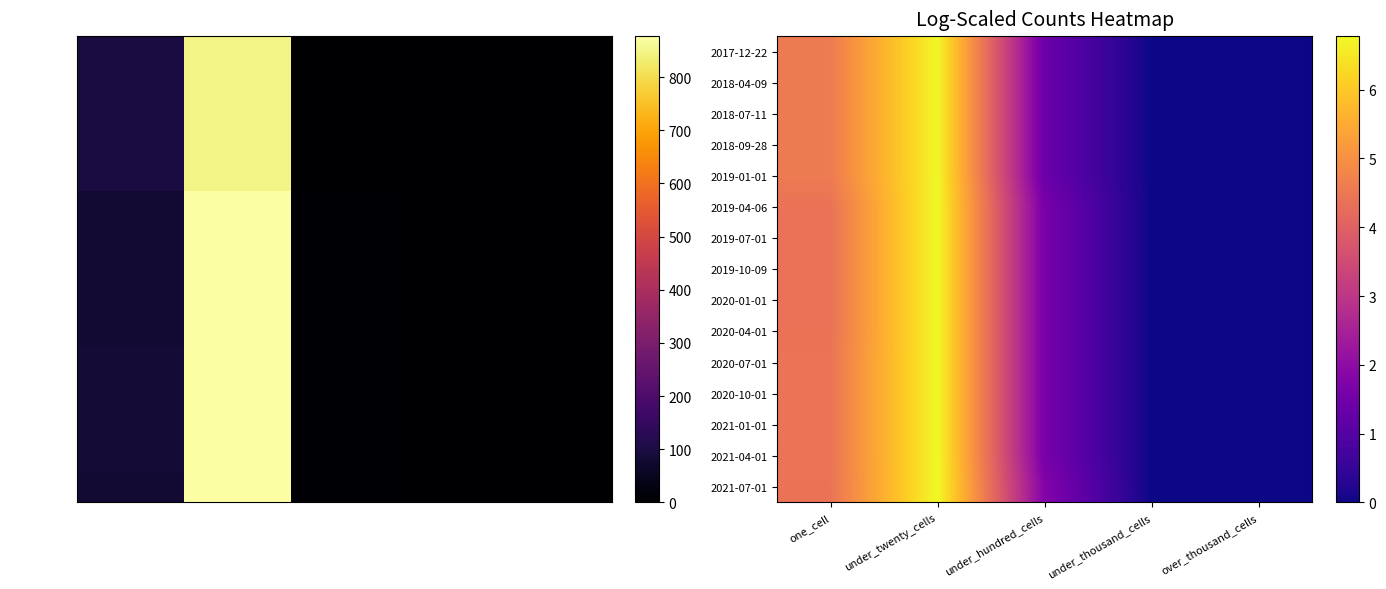

What is the average value of the 2018-07-11 series?

2.5